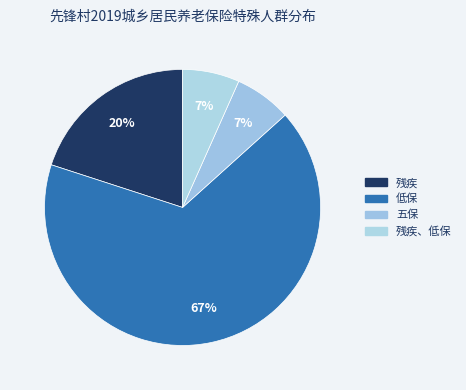

Rank the categories by value from lowest to highest.

五保, 残疾、低保, 残疾, 低保